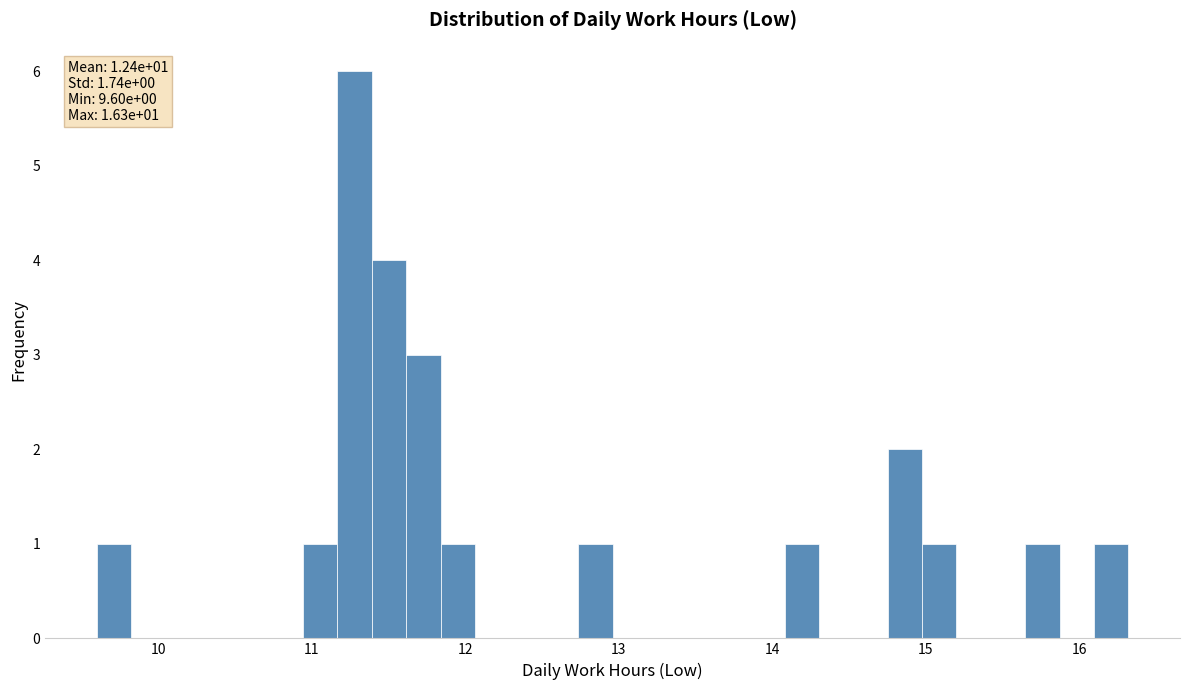

Read against the x-axis, roughly where is the centre of the tallest bar?

11.3